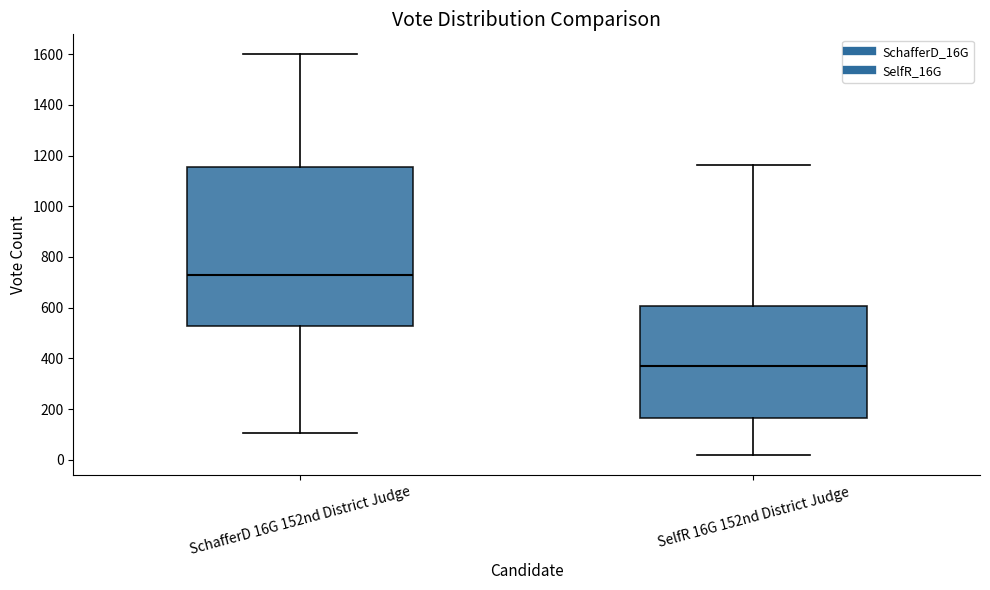

Which box's median line is the highest?

SchafferD 16G 152nd District Judge